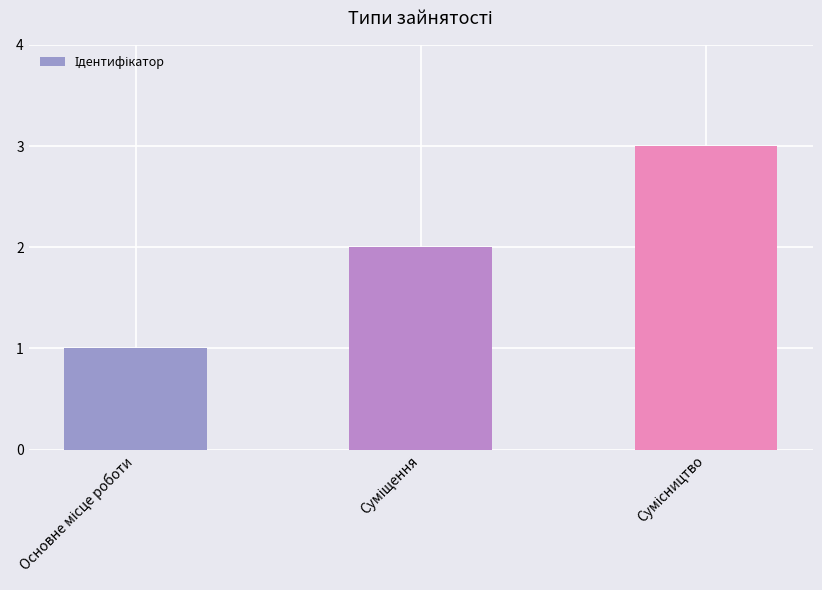

What is the maximum value shown in the chart?

3